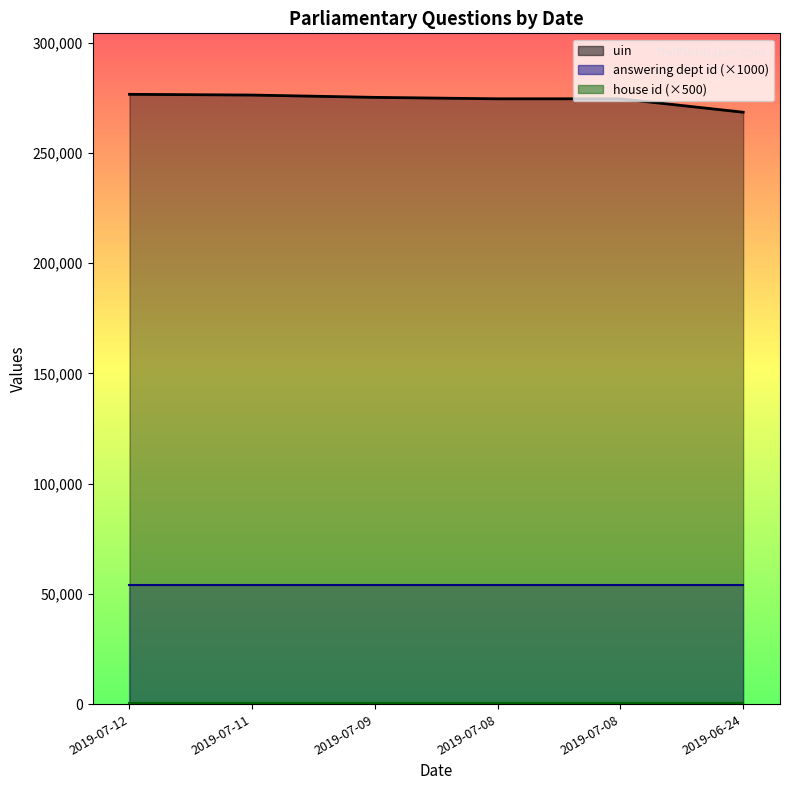

What is the greatest value displayed?

276570